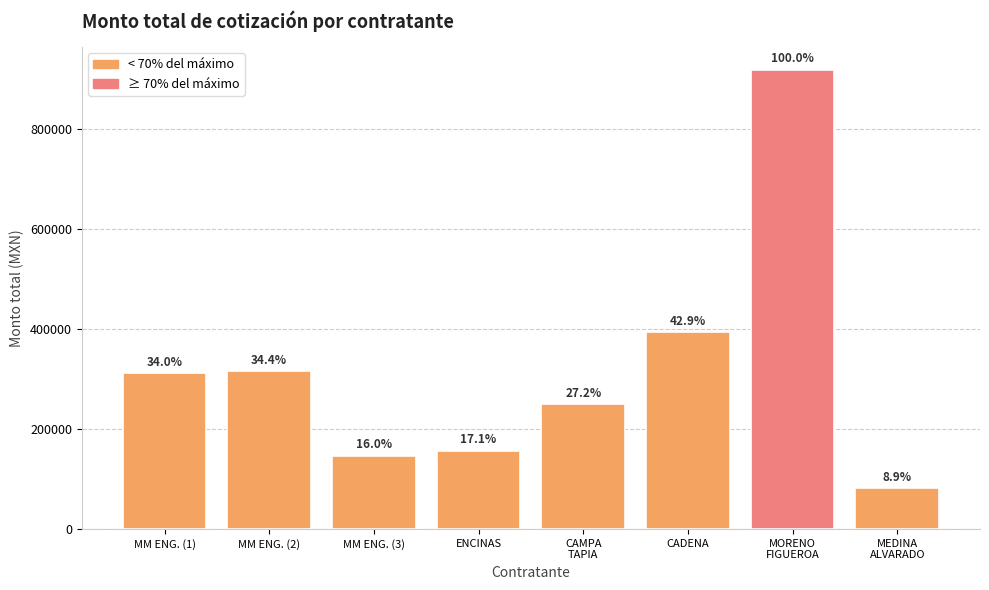

Between MEDINA
ALVARADO and MM ENG. (1), which is larger?

MM ENG. (1)